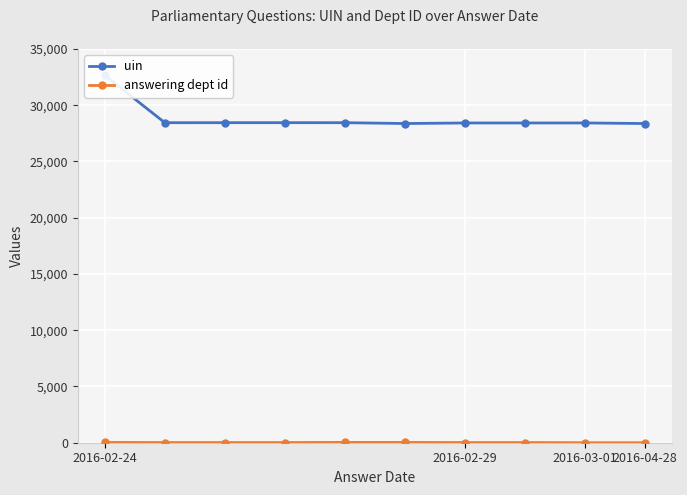

Which series has the largest total across all categories?

uin